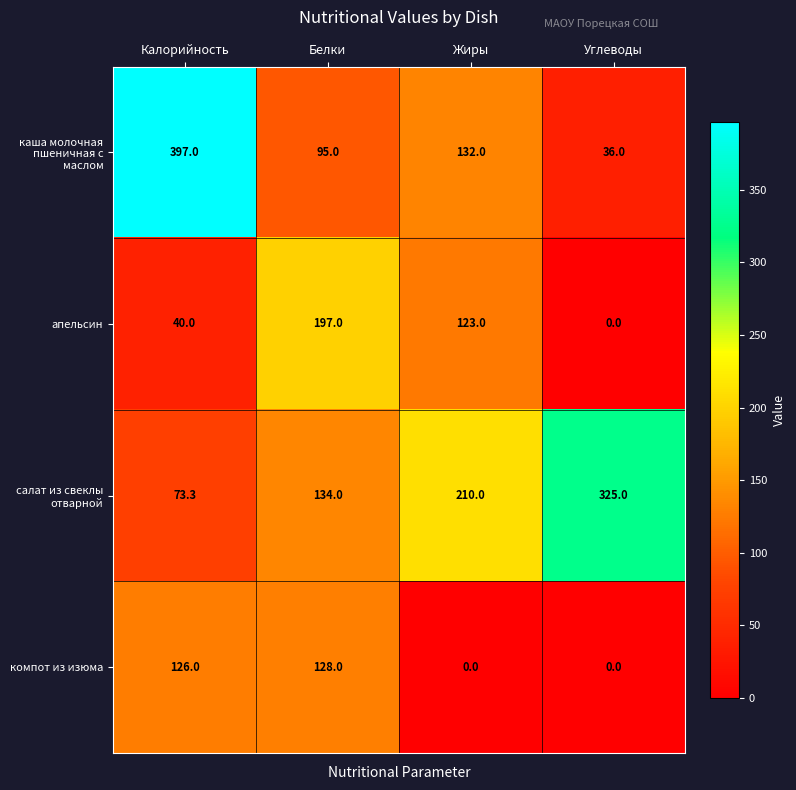

What is the maximum value shown in the chart?

397.0